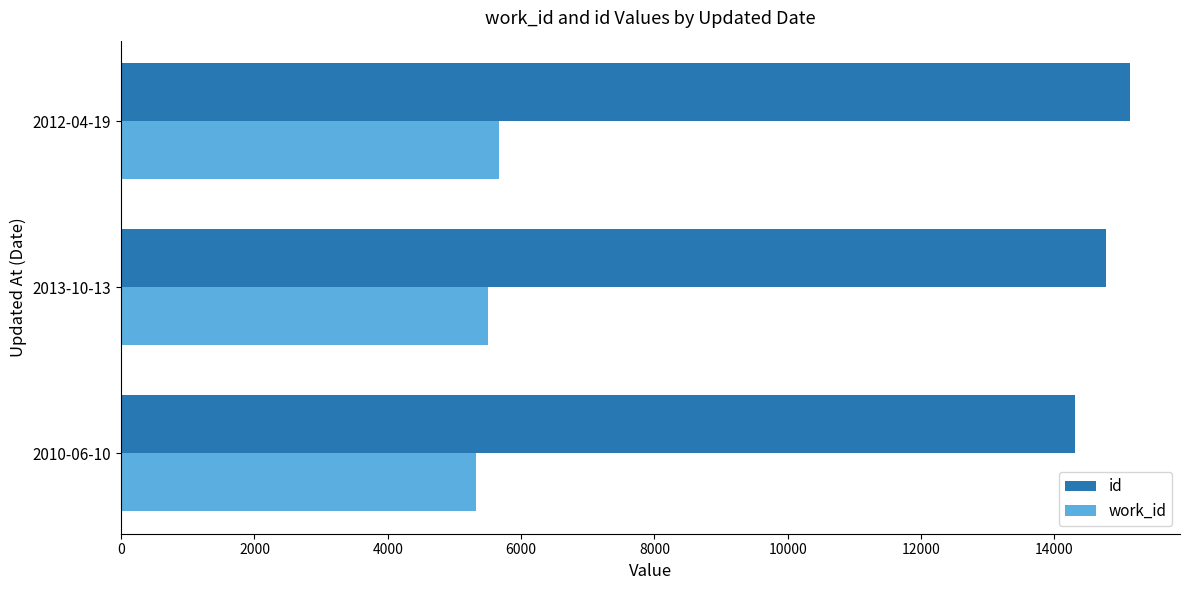

Which category has the highest value in the id series?

2012-04-19